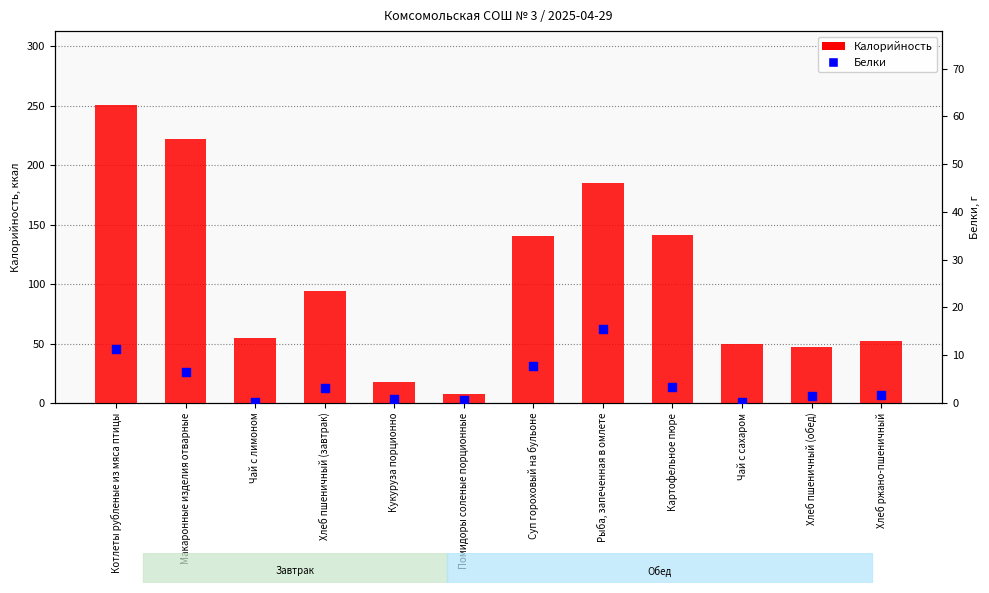

What are all the series names shown in the legend?

Калорийность, Белки